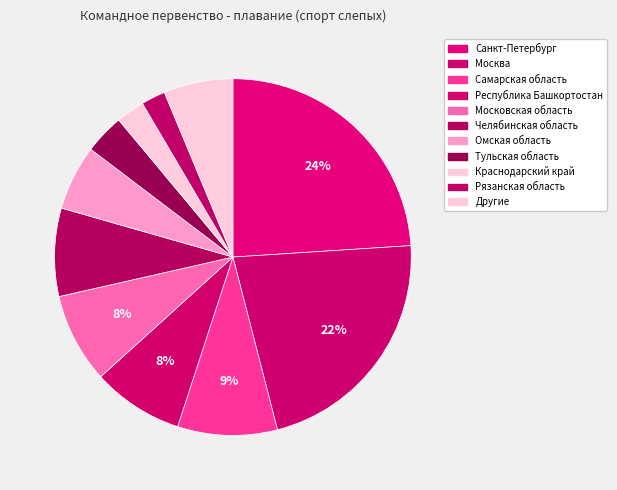

To the nearest percent, what is the difference between the largest and smallest slice percentages?

23%